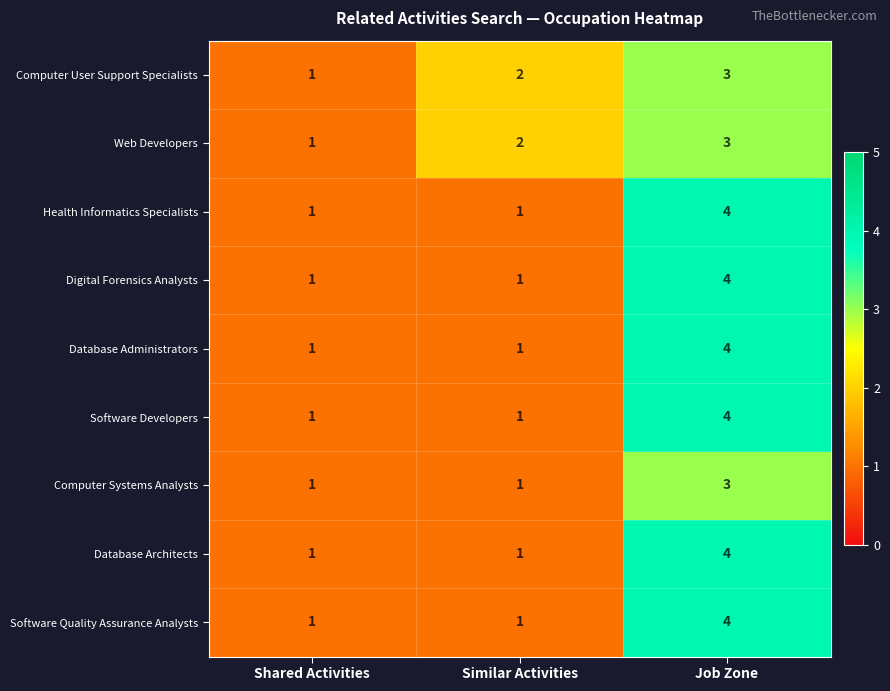

What is the difference between the highest and lowest values at Job Zone?

1